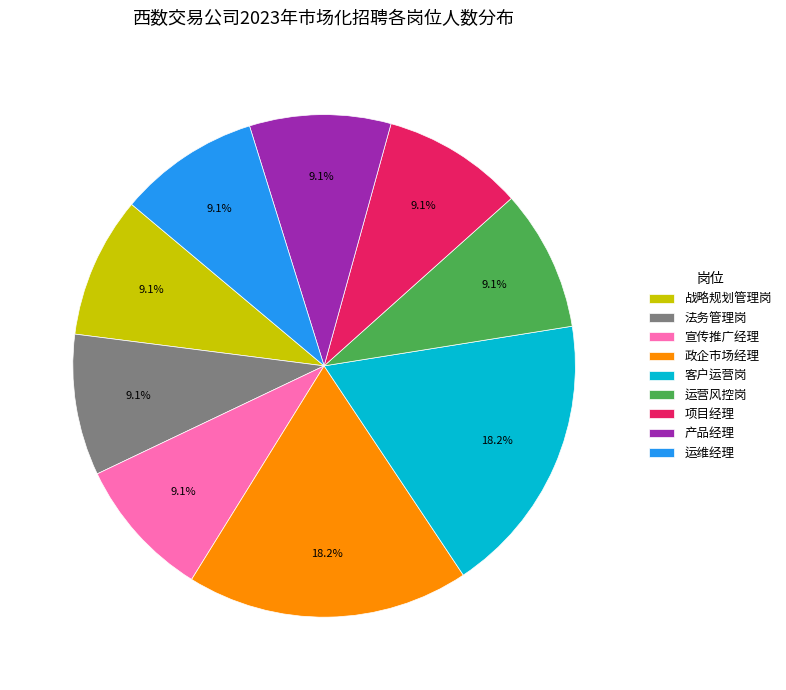

Count the number of slices in the pie.

9